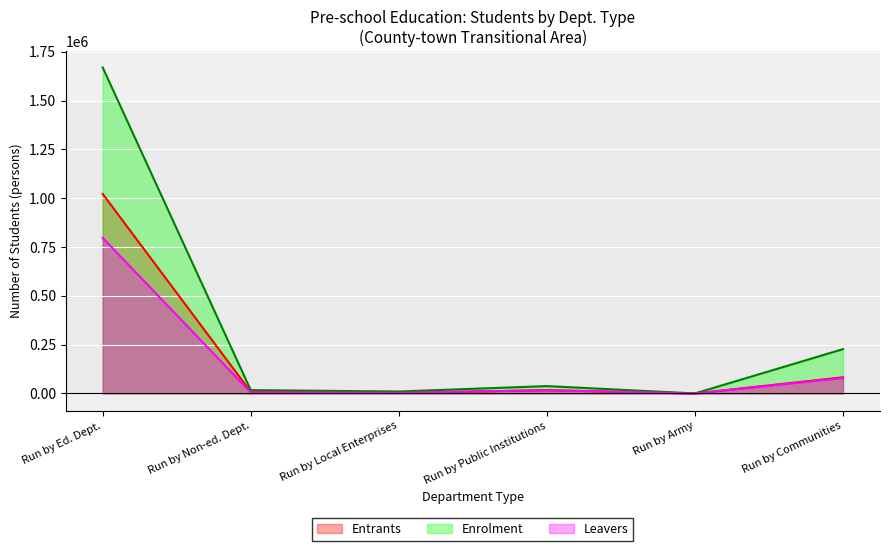

List the series in order of their overall mean, highest first.

Enrolment, Entrants, Leavers